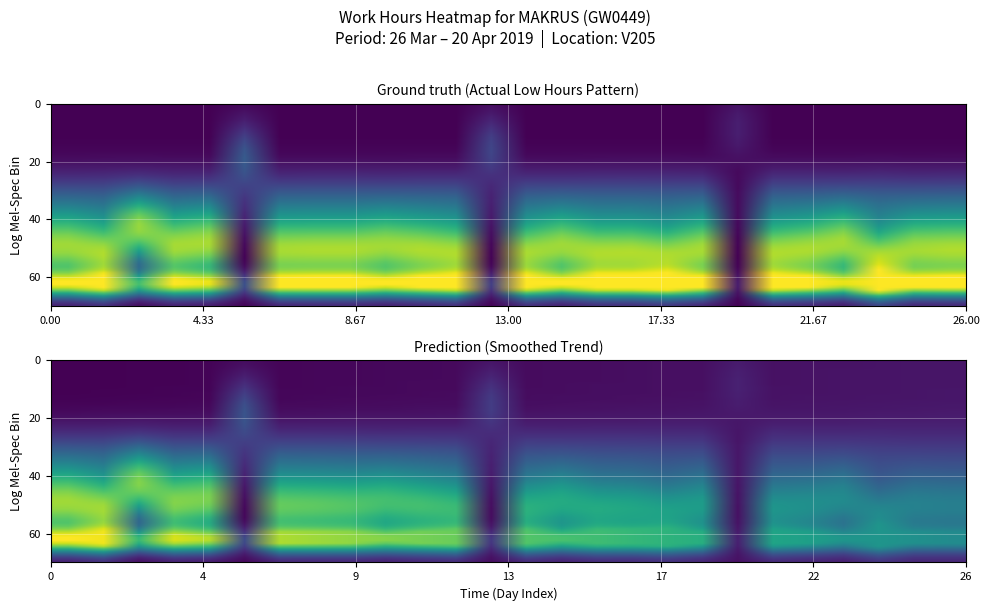

Reading left to right, transcribe all the data shown in this chart.

26_Tue=1.0	27_Wed=1.0	28_Thu=0.7	29_Fri=1.0	30_Sat=1.0	31_Sun=0.2	1_Mon=1.0	2_Tue=1.0	3_Wed=1.0	4_Thu=1.0	5_Fri=1.0	6_Sat=1.0	7_Sun=0.2	8_Mon=1.0	9_Tue=1.0	10_Wed=1.0	11_Thu=1.0	12_Fri=1.0	13_Sat=1.0	14_Sun=0.1	15_Mon=1.0	16_Tue=1.0	17_Wed=1.0	18_Thu=1.0	19_Fri=1.0	20_Sat=1.0